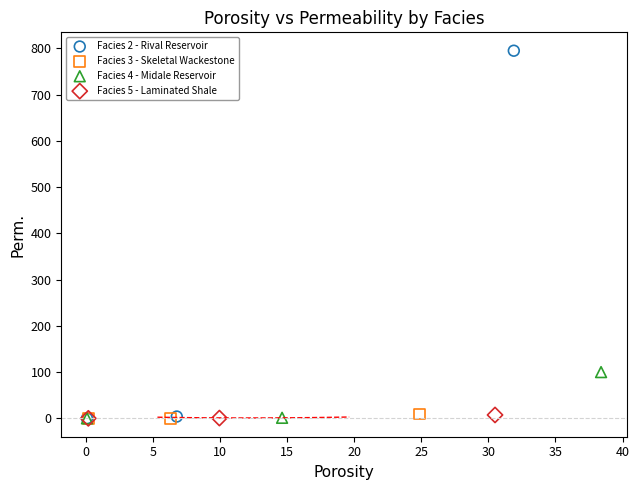

Which series has the widest spread of Y values?

Facies 2 - Rival Reservoir